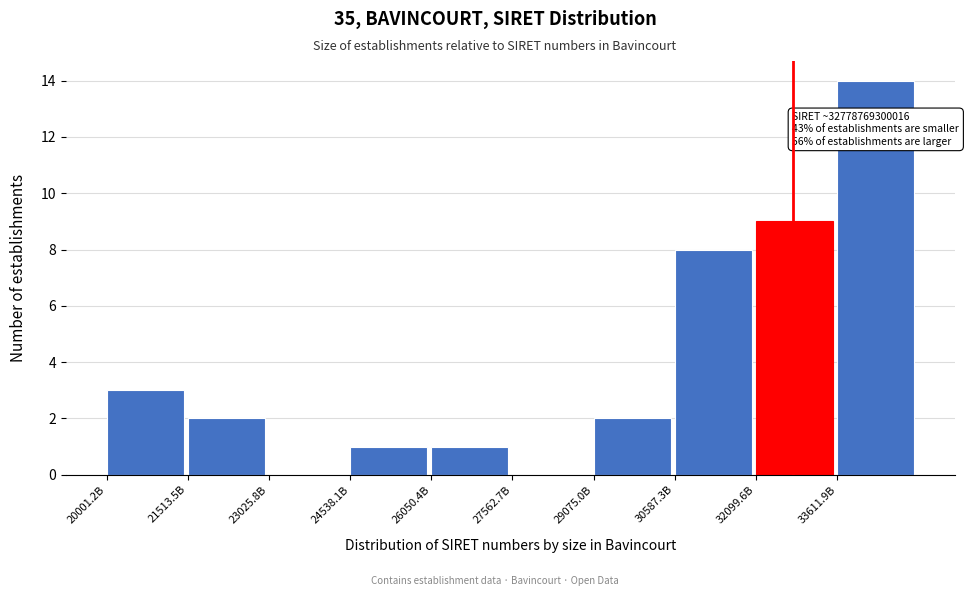

Reading left to right, list all the values displayed in this chart.

20001.2B=3	21513.5B=2	23025.8B=0	24538.1B=1	26050.4B=1	27562.7B=0	29075.0B=2	30587.3B=8	32099.6B=9	33611.9B=14